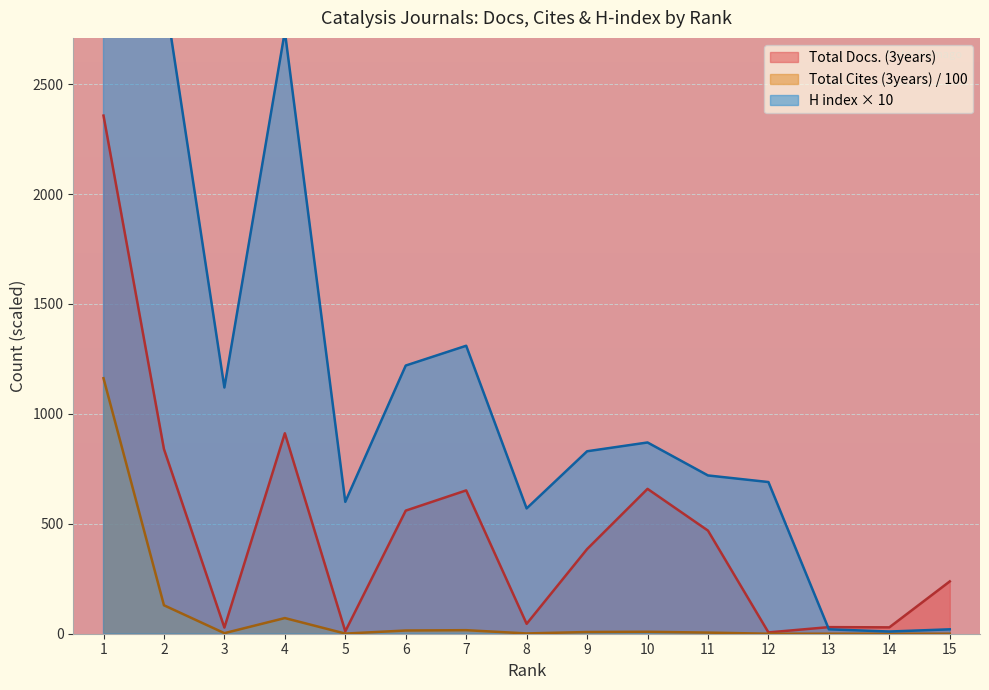

At how many categories does at least one series exceed 3749?

1